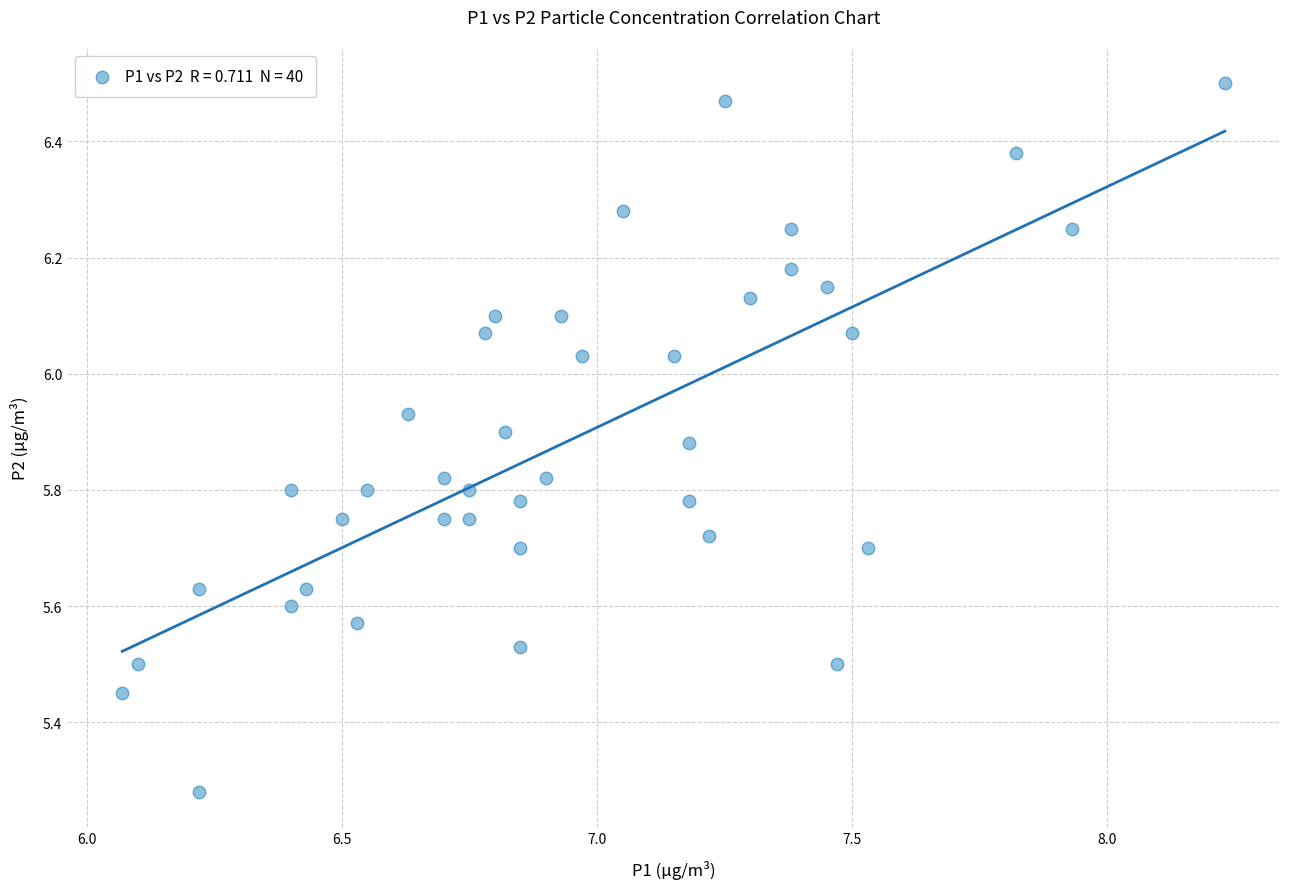

What is the range of X values (max minus min)?

2.2